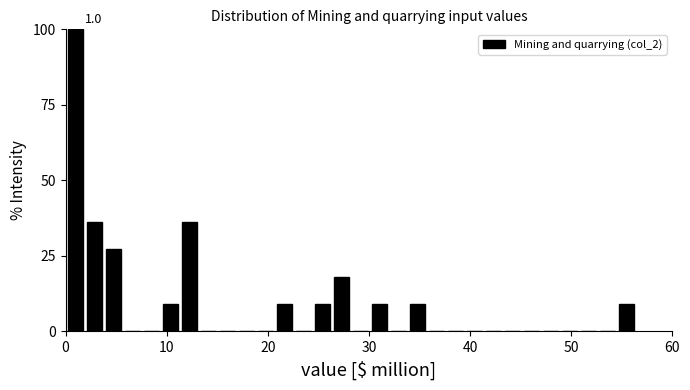

Read against the x-axis, roughly where is the centre of the tallest bar?

1